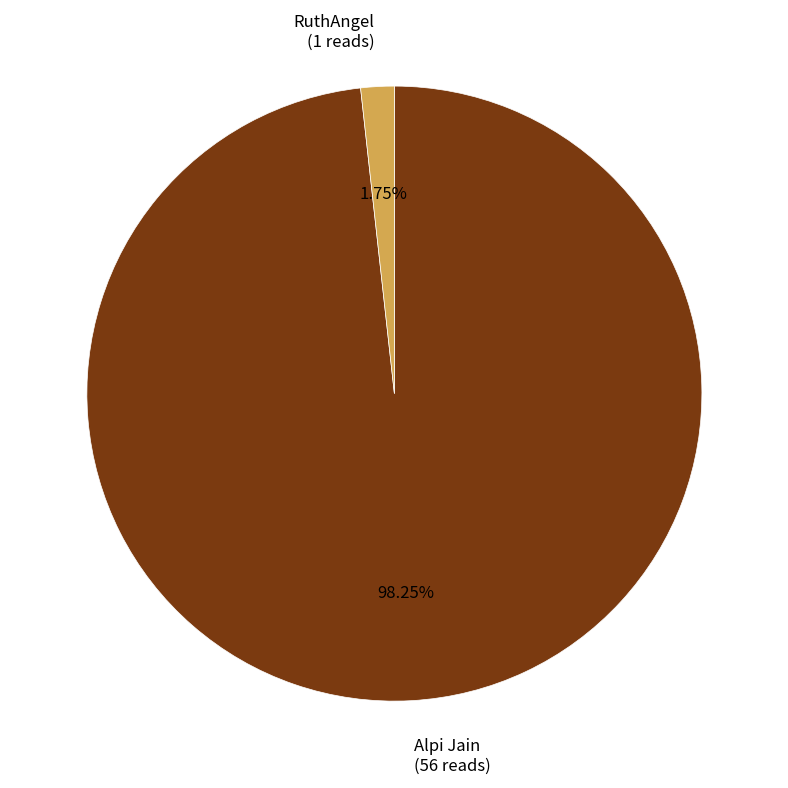

To the nearest percent, what is the combined percentage of RuthAngel and Alpi Jain?

100%